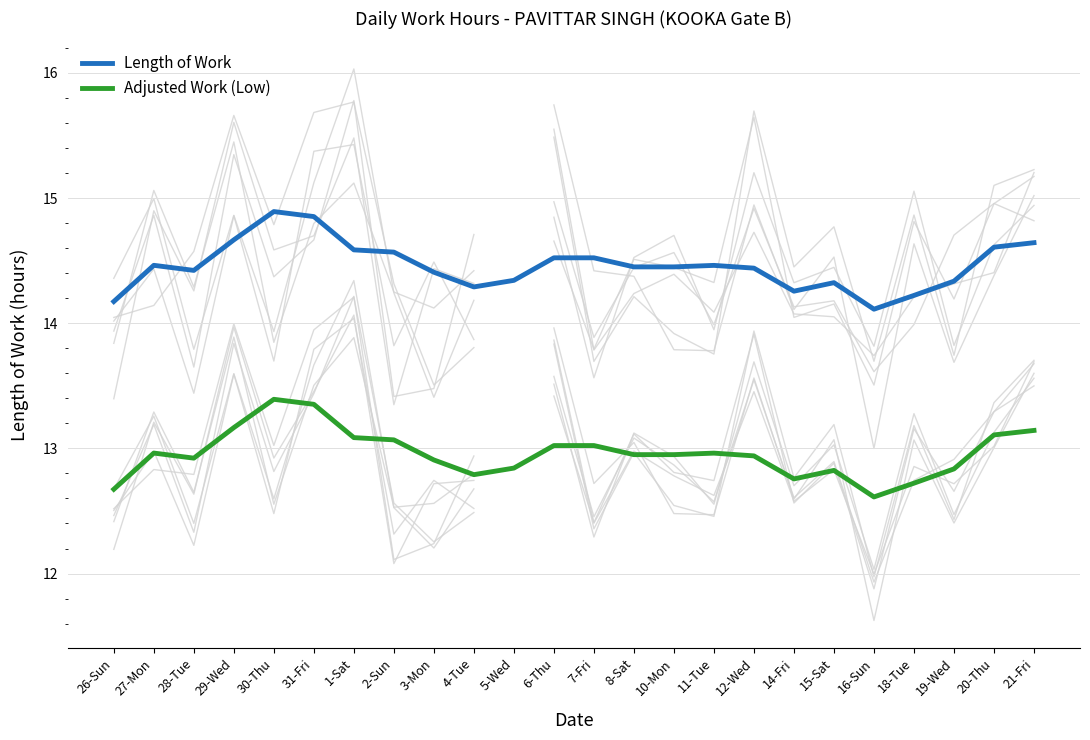

Reading right to left, what are all the values shown in this chart?

Length of Work: 14.6	14.6	14.3	14.2	14.1	14.3	14.3	14.4	14.5	14.4	14.4	14.5	14.5	14.3	14.3	14.4	14.6	14.6	14.9	14.9	14.7	14.4	14.5	14.2
Adjusted Work (Low): 13.1	13.1	12.8	12.7	12.6	12.8	12.8	12.9	13.0	12.9	12.9	13.0	13.0	12.8	12.8	12.9	13.1	13.1	13.4	13.4	13.2	12.9	13.0	12.7